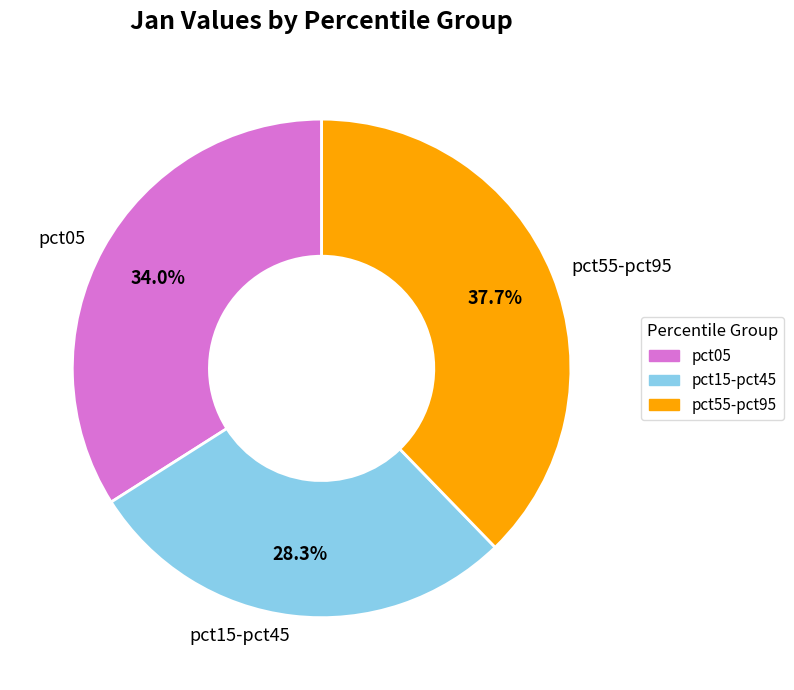

Rank the categories by value from highest to lowest.

pct55-pct95, pct05, pct15-pct45